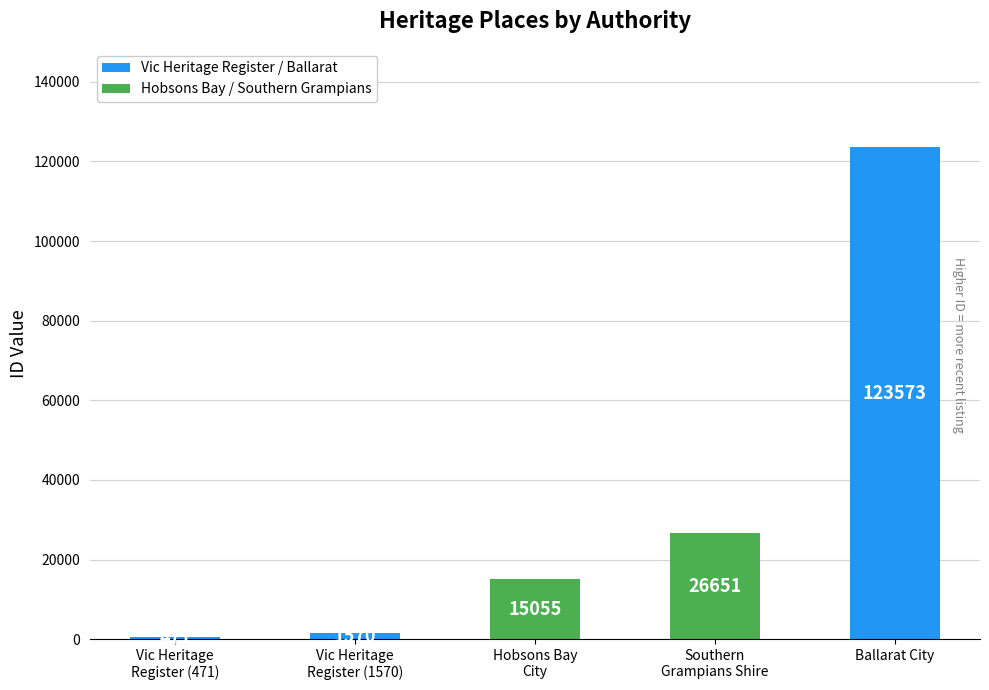

How many bars are there in total?

5